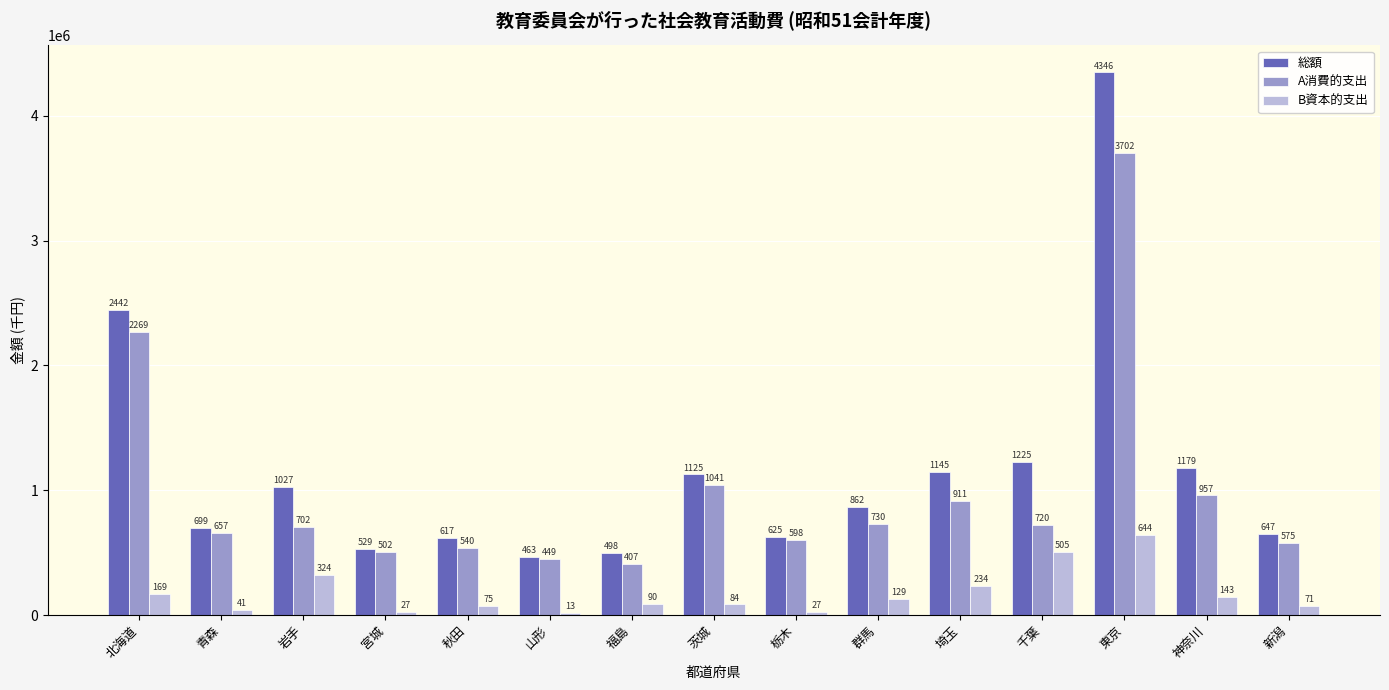

What is the label of the 8th bar from the left?

茨城